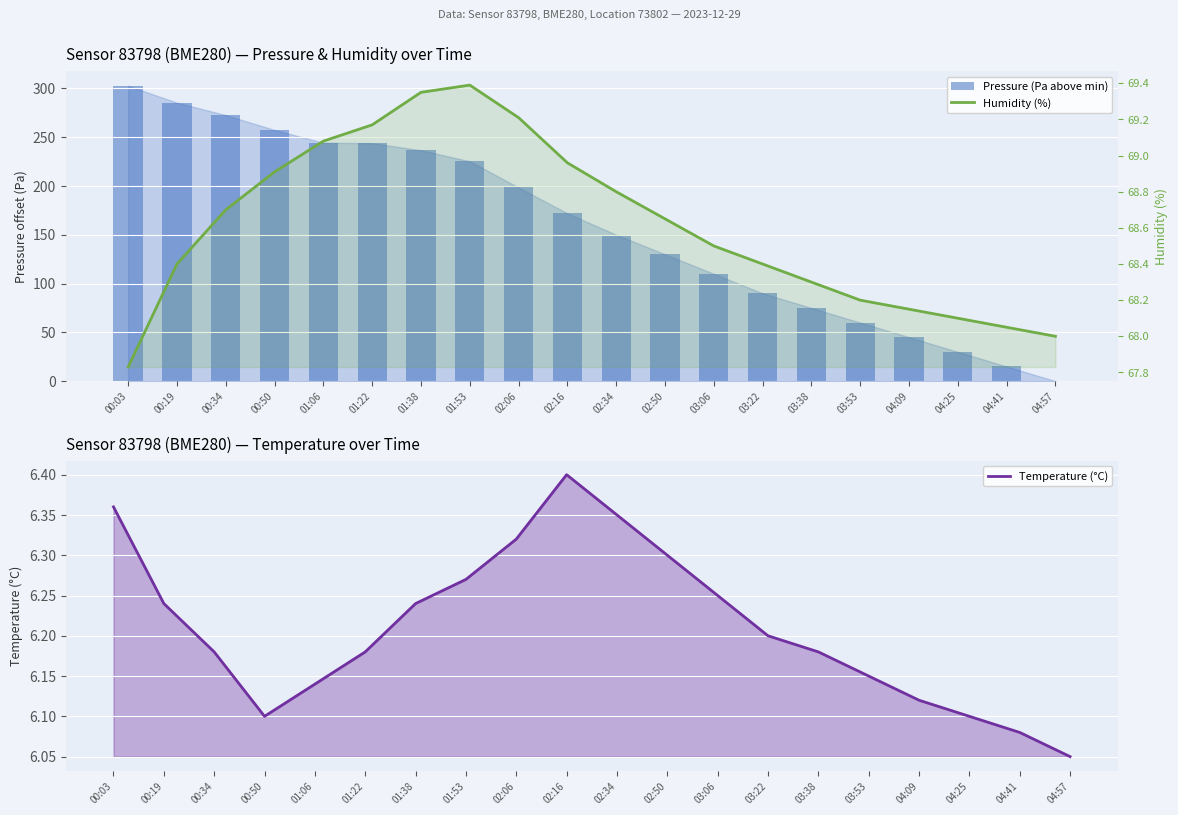

What is the label of the 8th bar from the left?

01:53